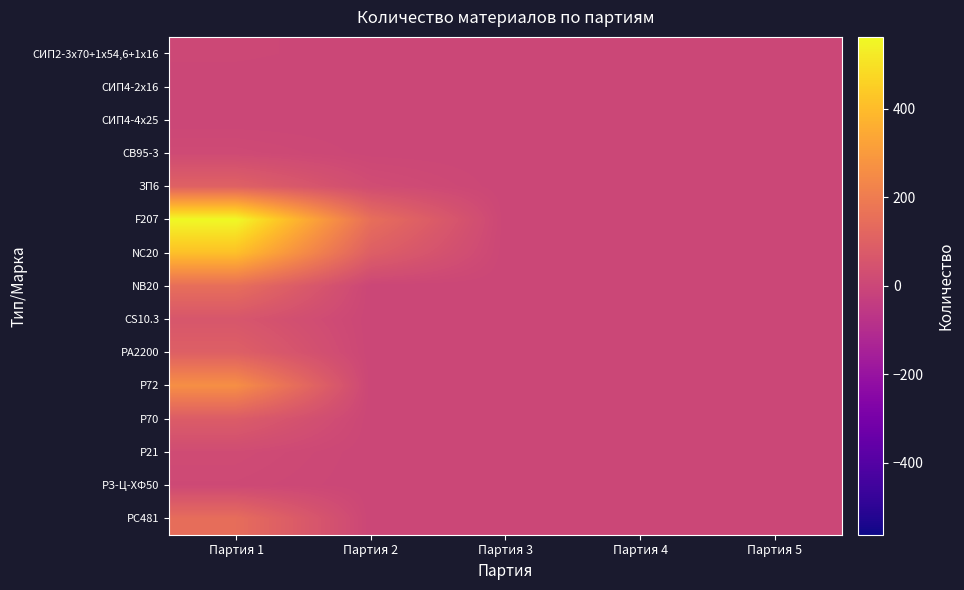

Rank the series by their maximum value, from highest to lowest.

F207, NС20, Р72, NB20, PC481, ЗП6, PA2200, Р70, CS10.3, Р21, СВ95-3, РЗ-Ц-ХФ50, СИП2-3х70+1х54,6+1х16, СИП4-4х25, СИП4-2х16